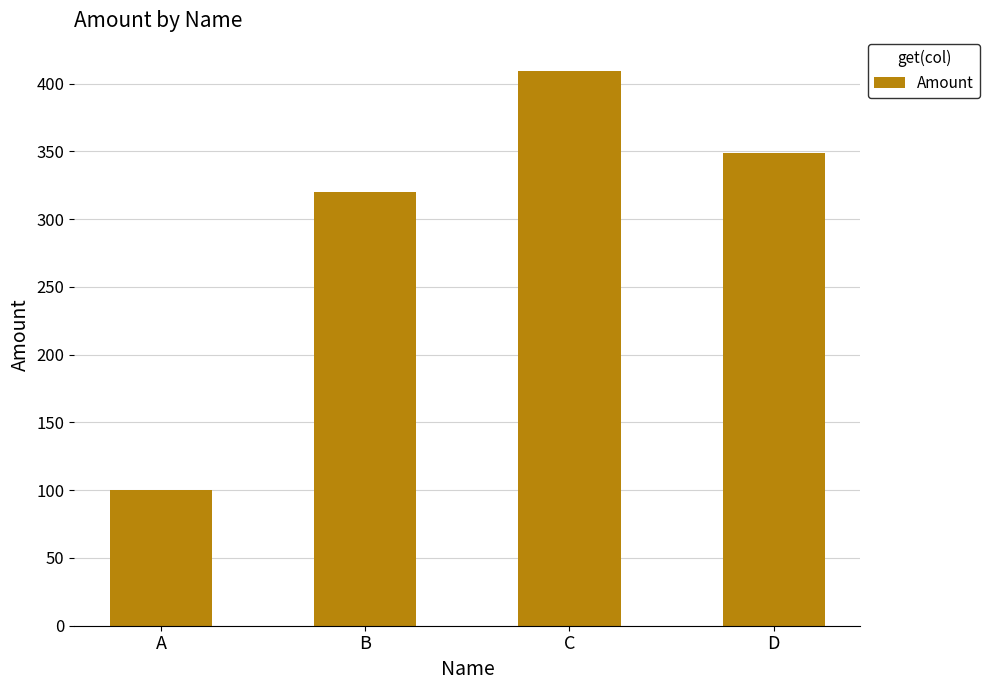

What is the minimum value shown in the chart?

100